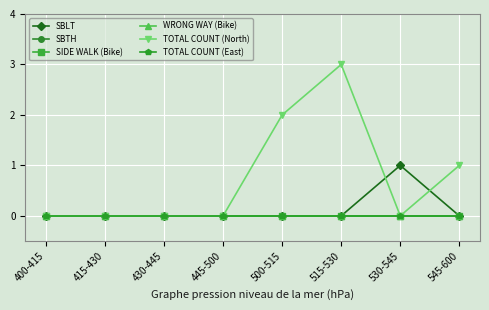

True or false: SIDE WALK (Bike) and SBTH cross at least once.

False